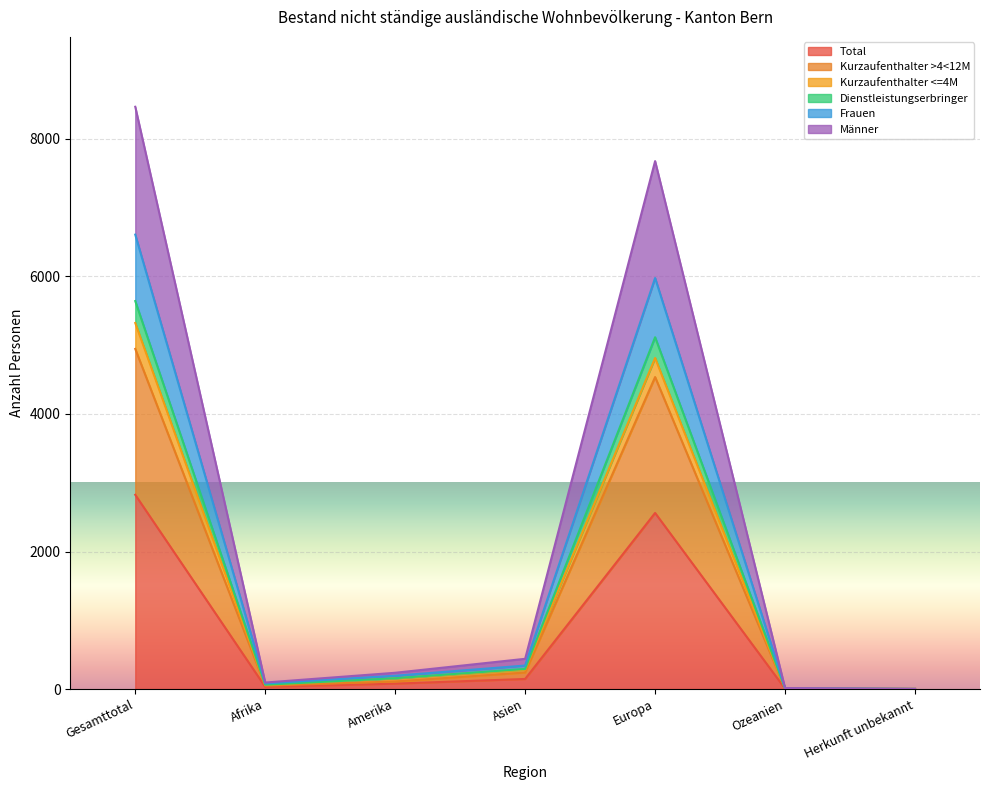

What position from the right is Afrika?

6